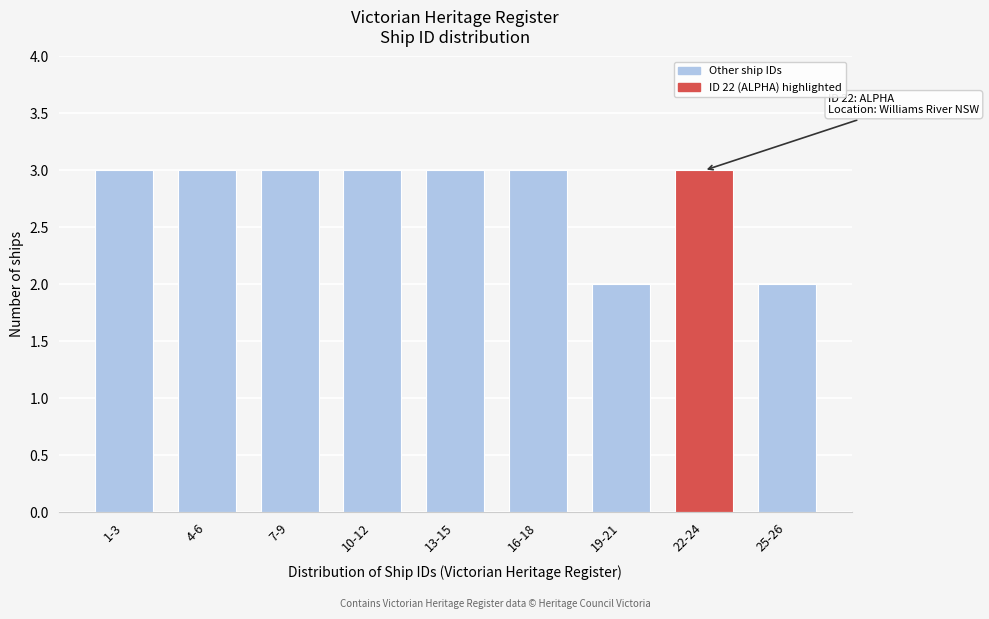

Reading right to left, list all the values displayed in this chart.

2	3	2	3	3	3	3	3	3